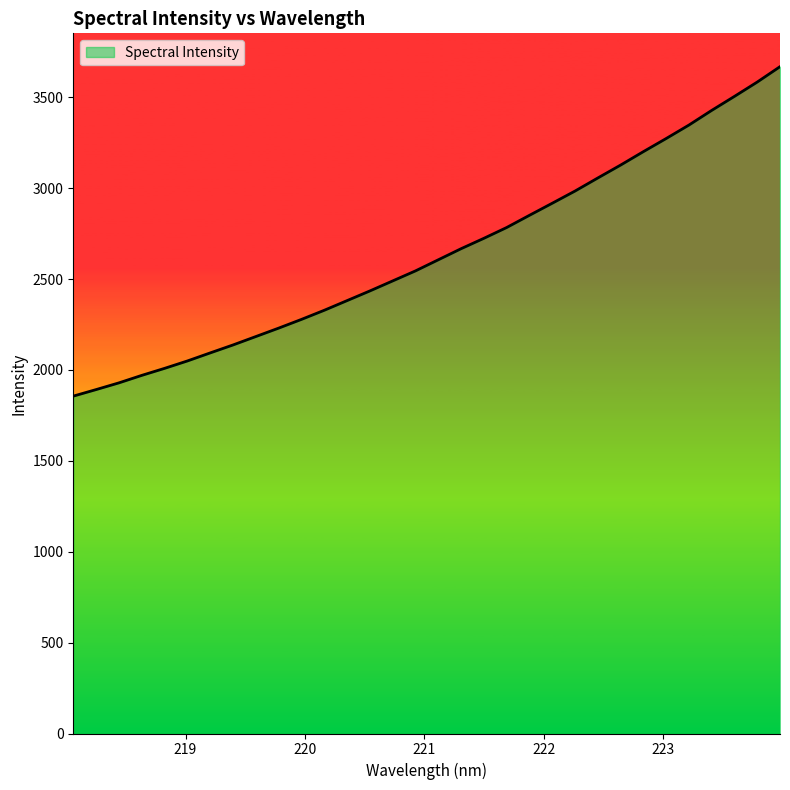

How many values are below 2606?

16